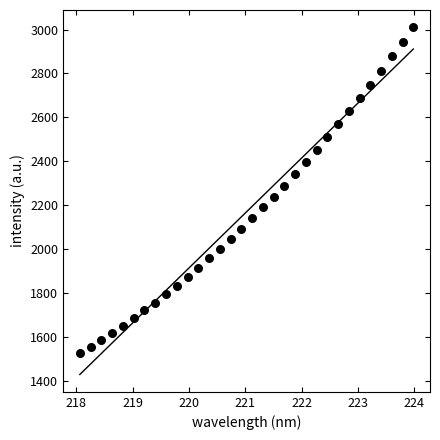

What is the range of X values (max minus min)?

5.9